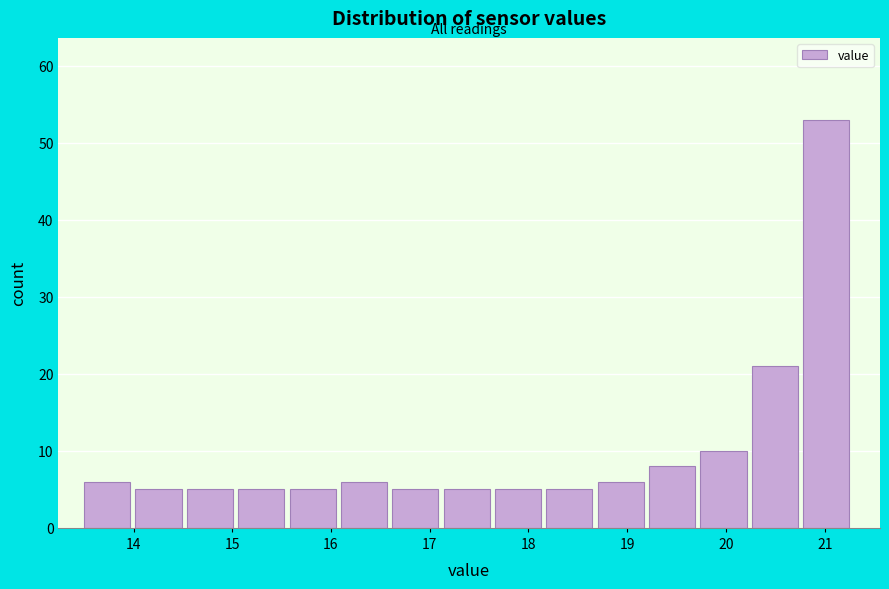

Over which range of the x-axis is the bar tallest?

20.78 to 21.30